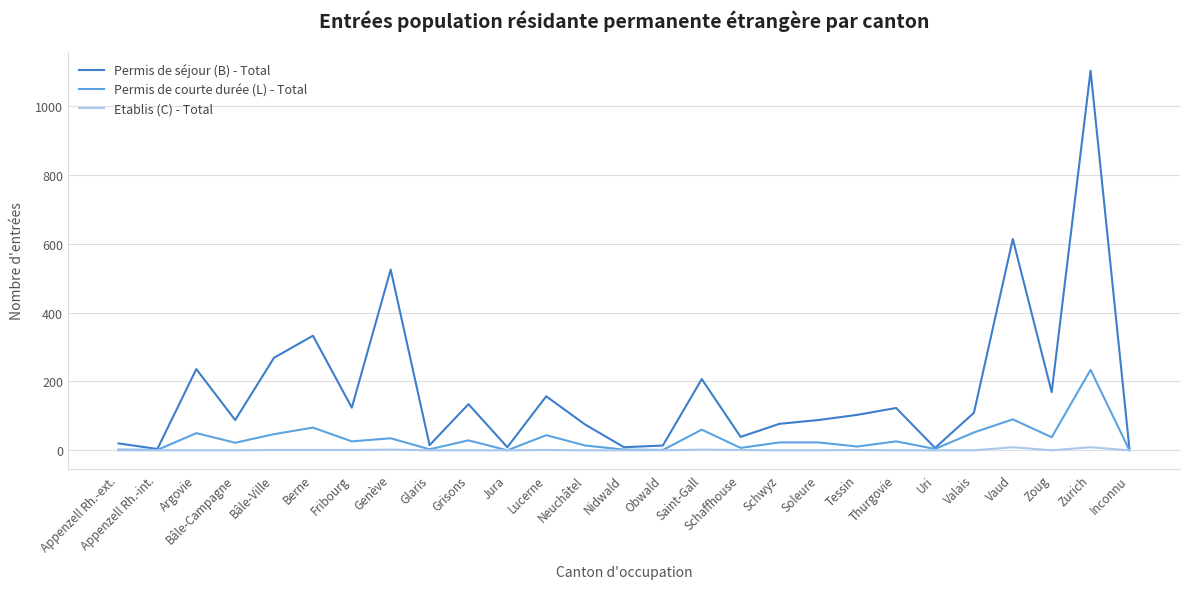

What is the difference between the maximum and minimum values in the Permis de séjour (B) - Total series?

1099